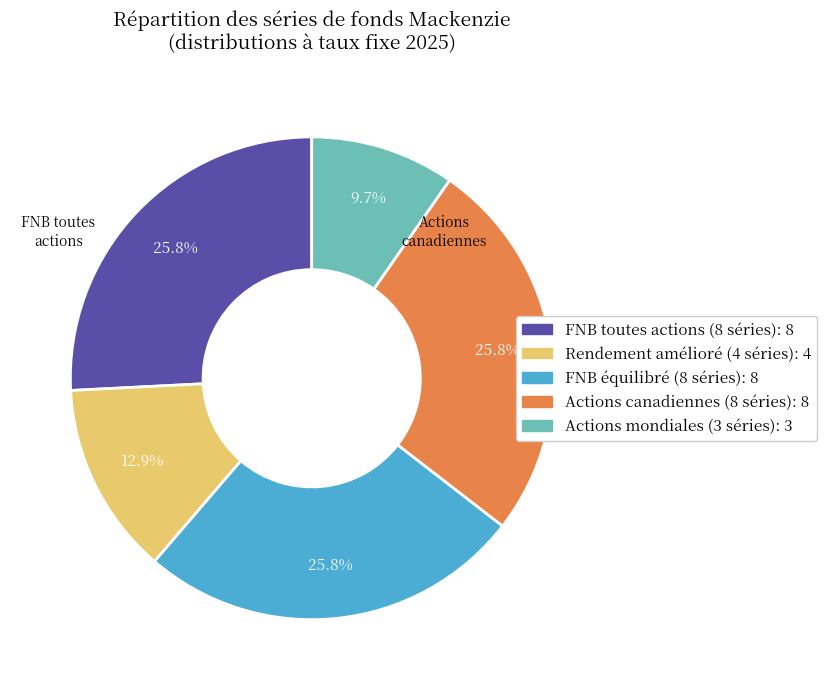

Does any single category account for the majority?

No